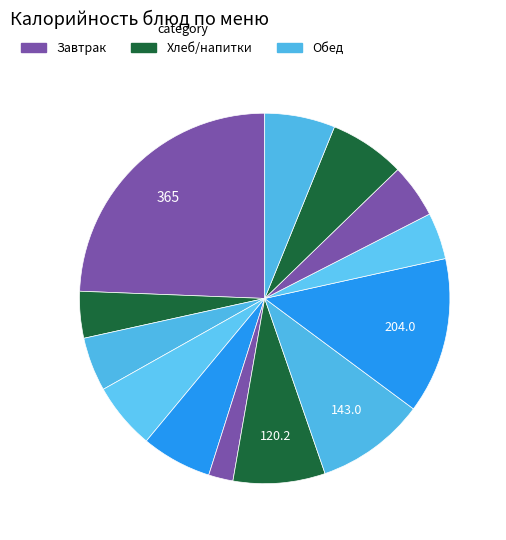

Count the number of slices in the pie.

13